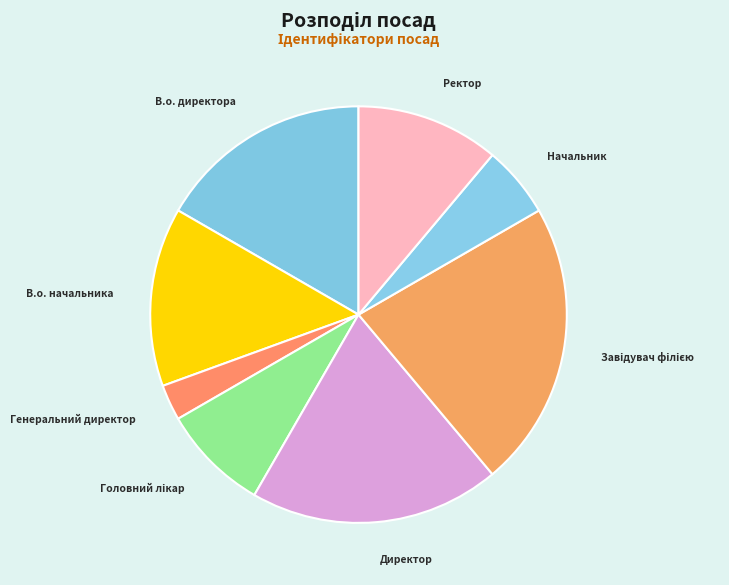

Is the sum of В.о. начальника and Генеральний директор greater than half?

No